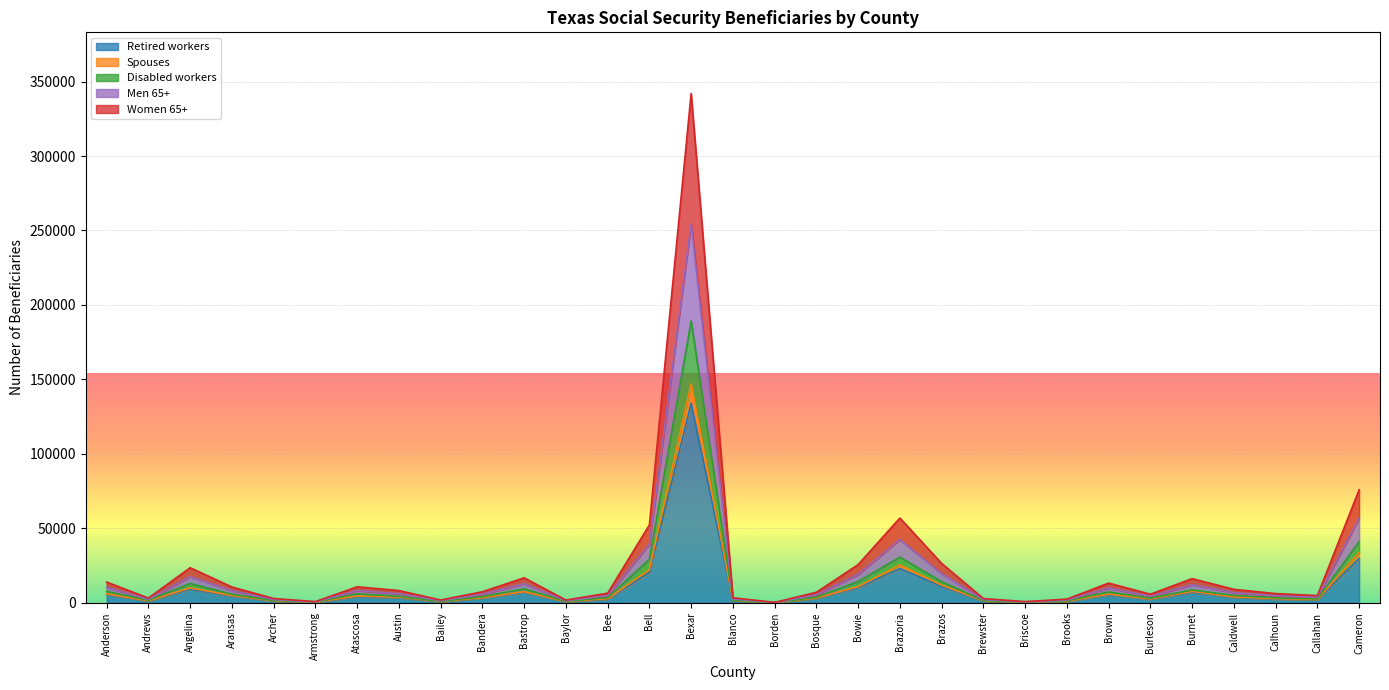

At which category is the sum across all series the highest?

Bexar